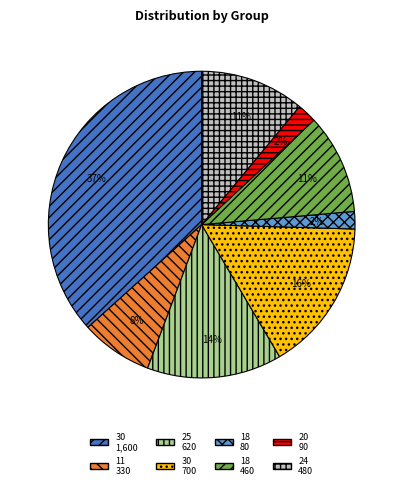

To the nearest percent, what is the average slice percentage?

12%